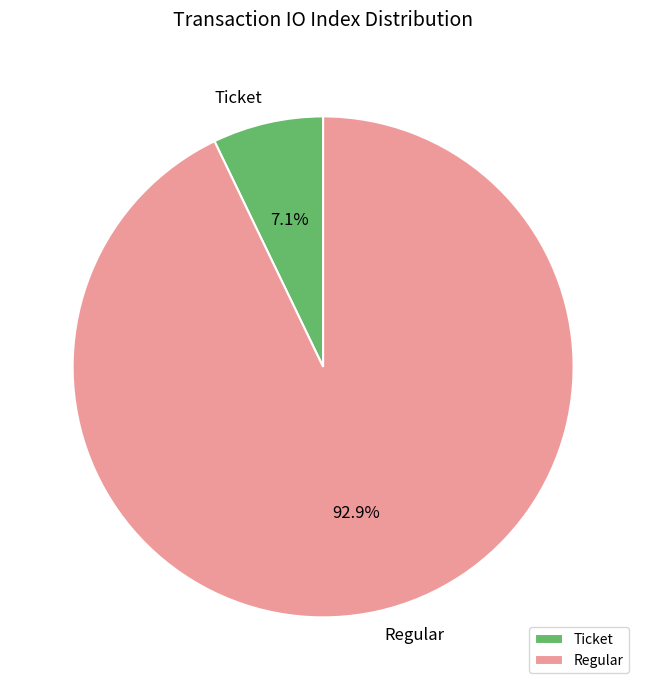

Do Regular and Ticket together represent more than half of the pie?

Yes